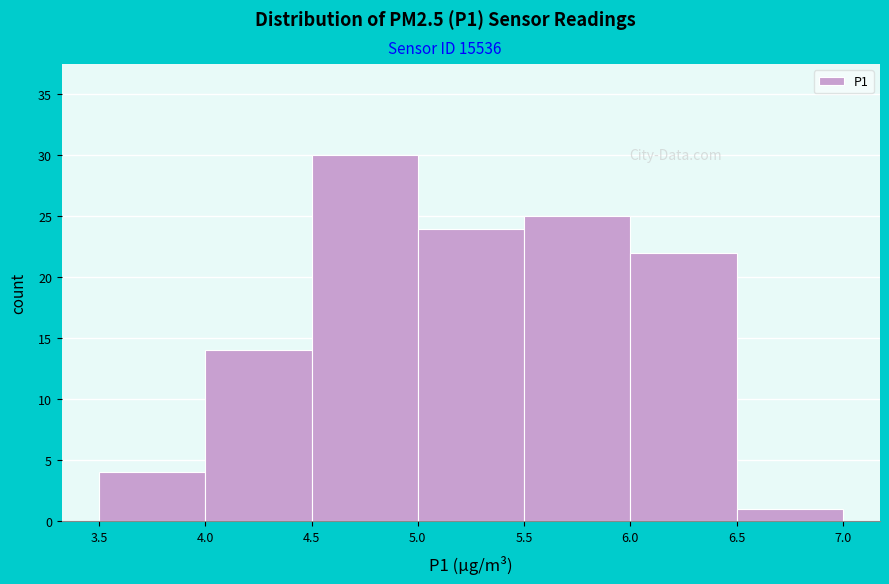

Reading left to right, list every bar in this chart as the range it spans on the x-axis followed by its height. The values are not printed on the chart, so give them approximately, as read against the axis.

3.5 to 4.0: 4
4.0 to 4.5: 14
4.5 to 5.0: 30
5.0 to 5.5: 24
5.5 to 6.0: 25
6.0 to 6.5: 22
6.5 to 7.0: 1